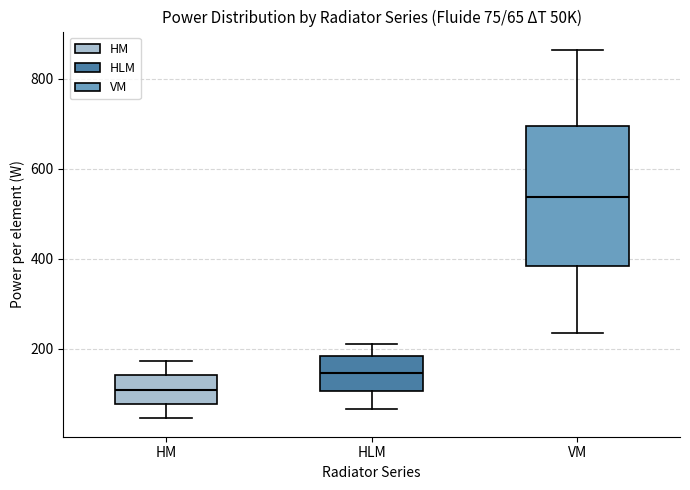

Which box's median line is the highest?

VM